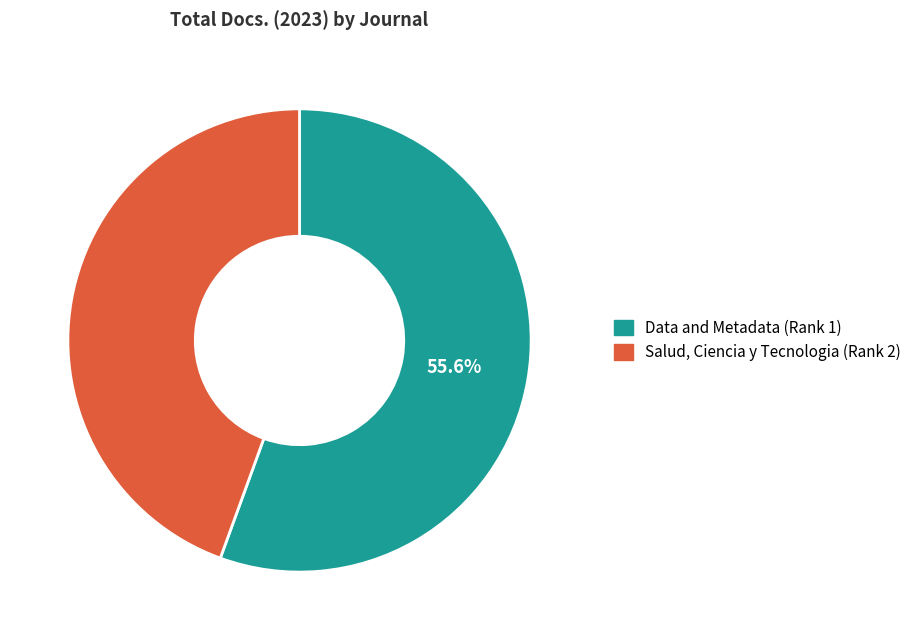

True or false: Data and Metadata (Rank 1) accounts for 56% of the total.

True